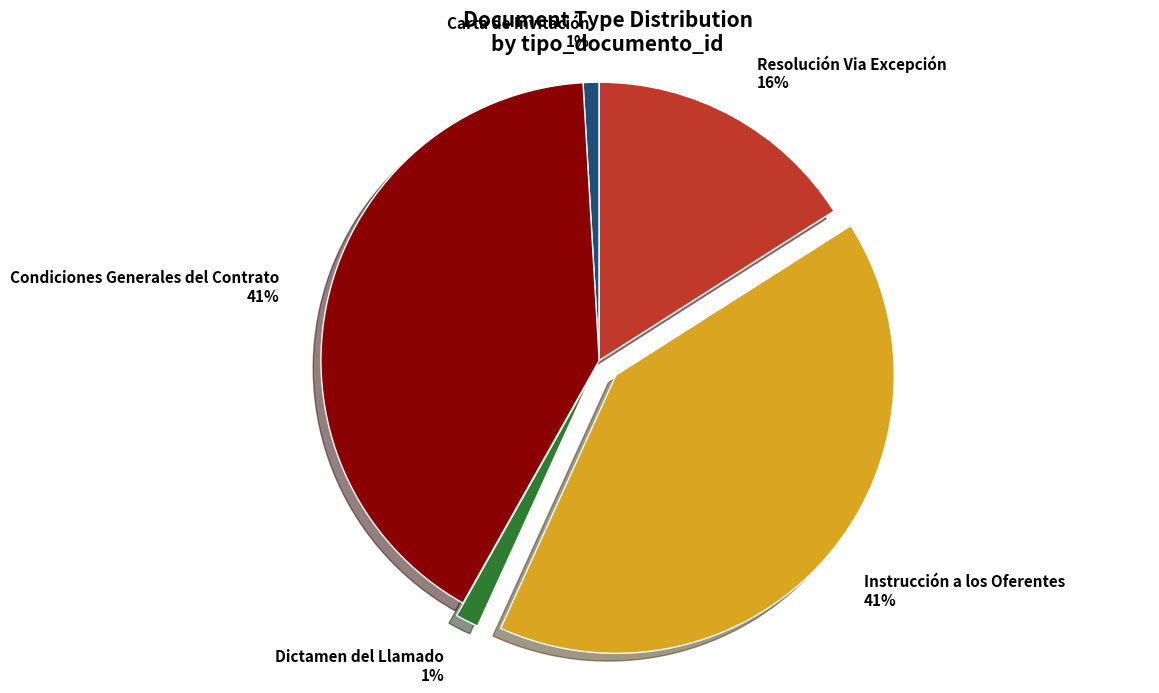

The Carta de Invitación 1% slice represents 11% of the pie. True or false?

False